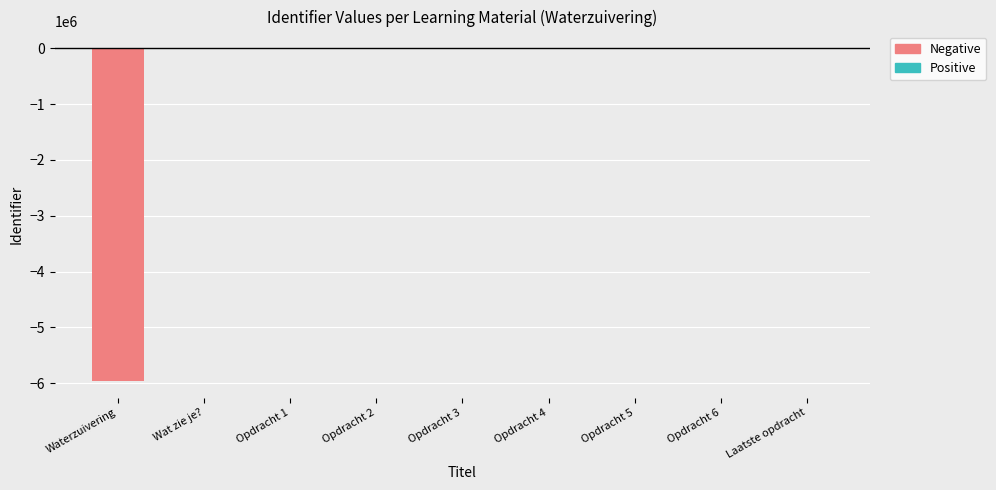

What is the difference between the second highest and second lowest values in the Negative series?

99.0